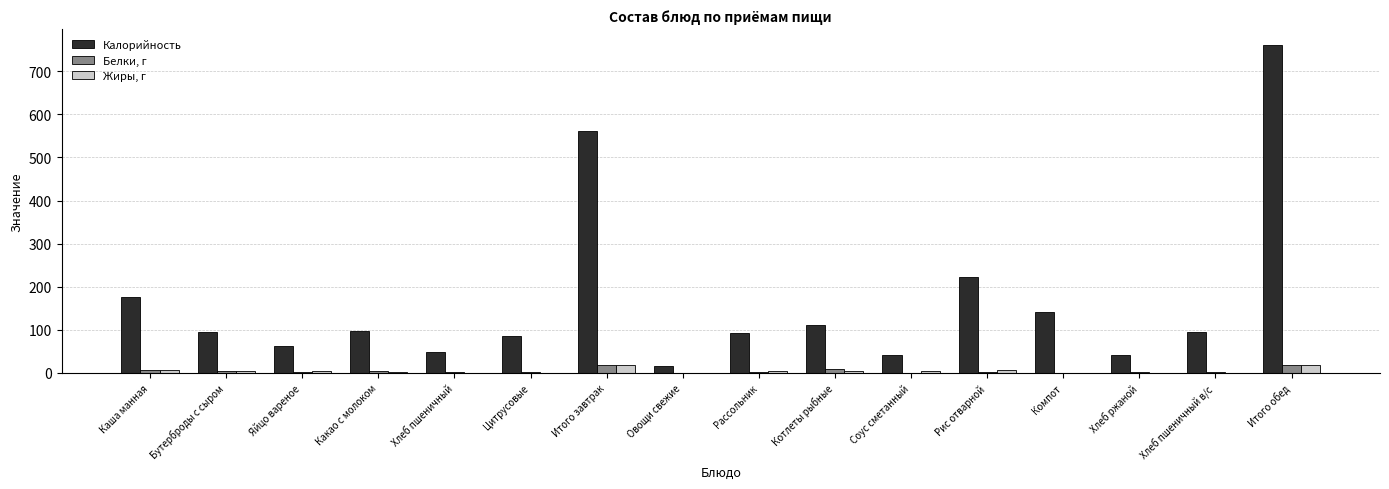

What are all the series names shown in the legend?

Калорийность, Белки, г, Жиры, г